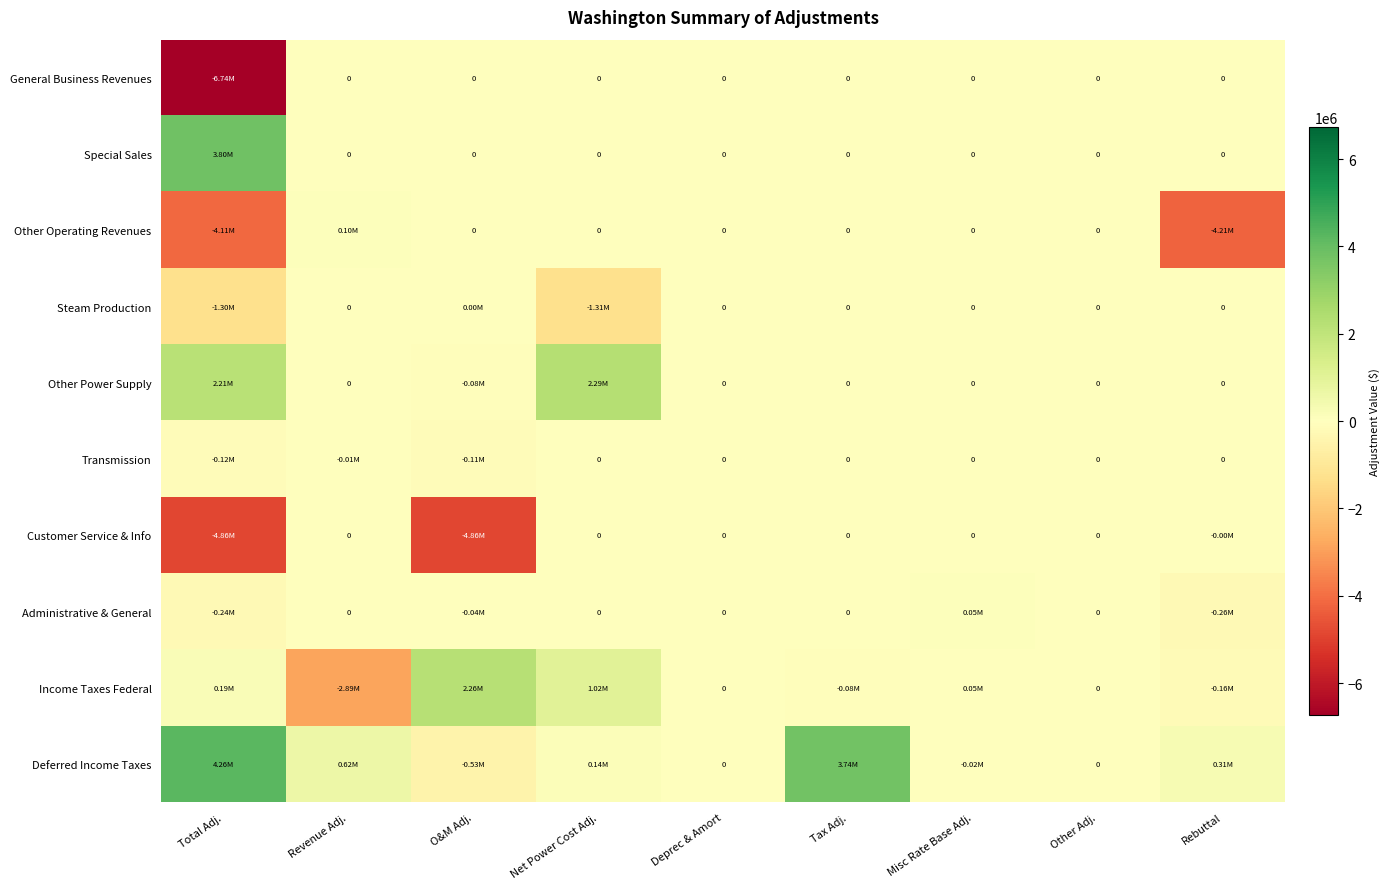

How many values in Customer Service & Info are below zero?

3